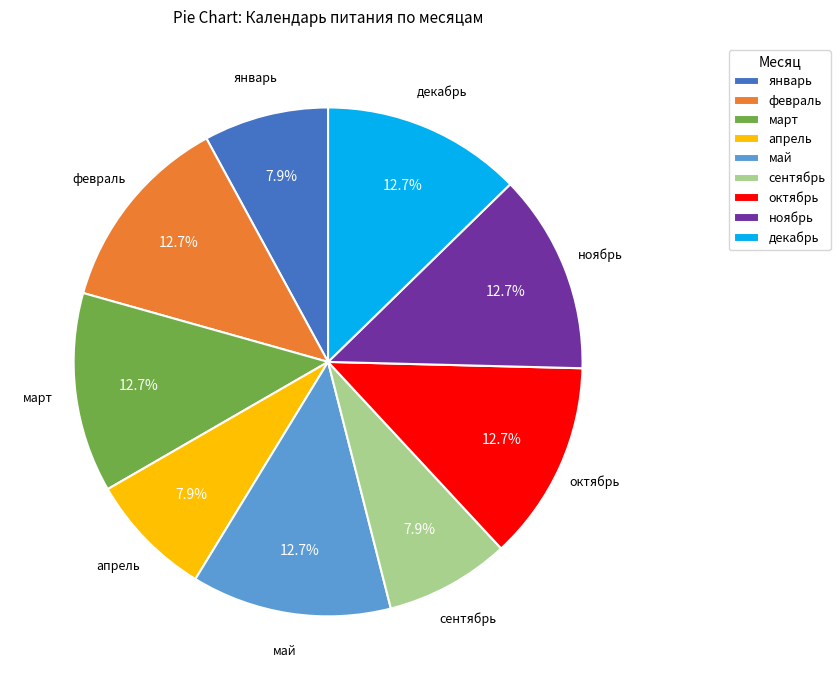

True or false: март accounts for 13% of the total.

True